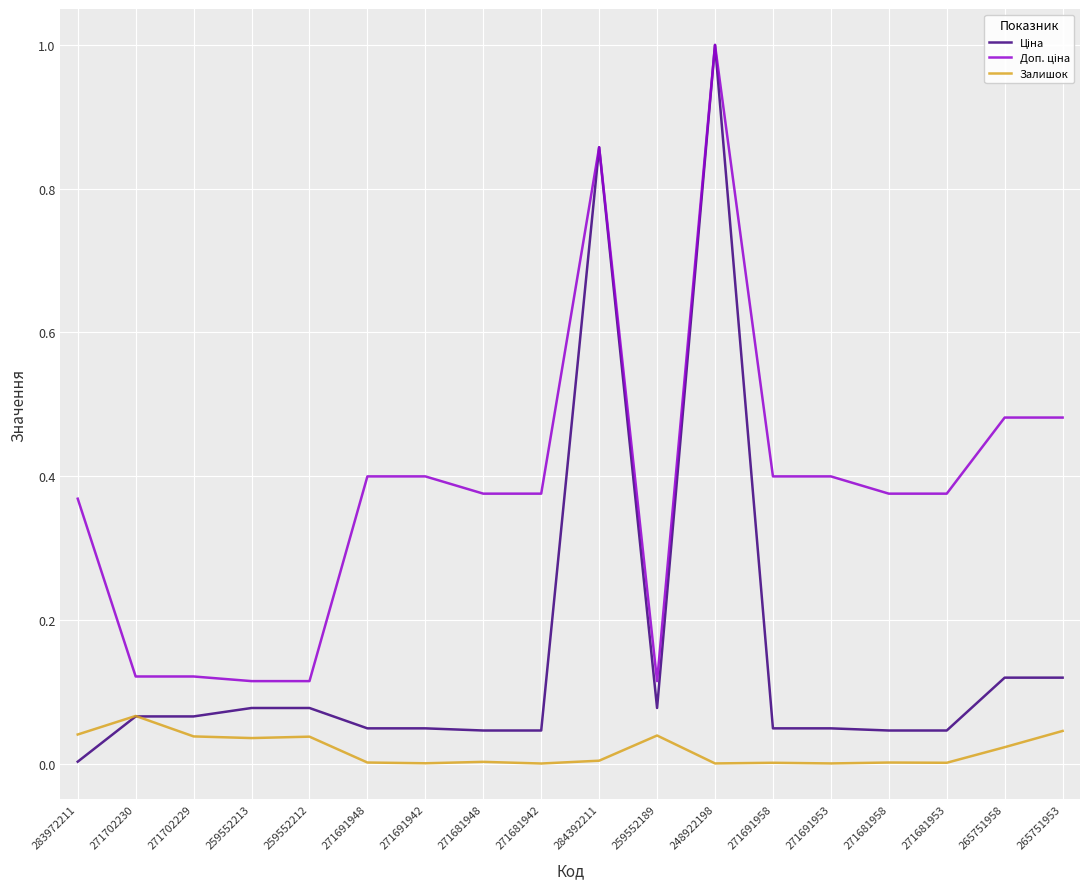

At which category does the chart reach its peak across all series?

248922198